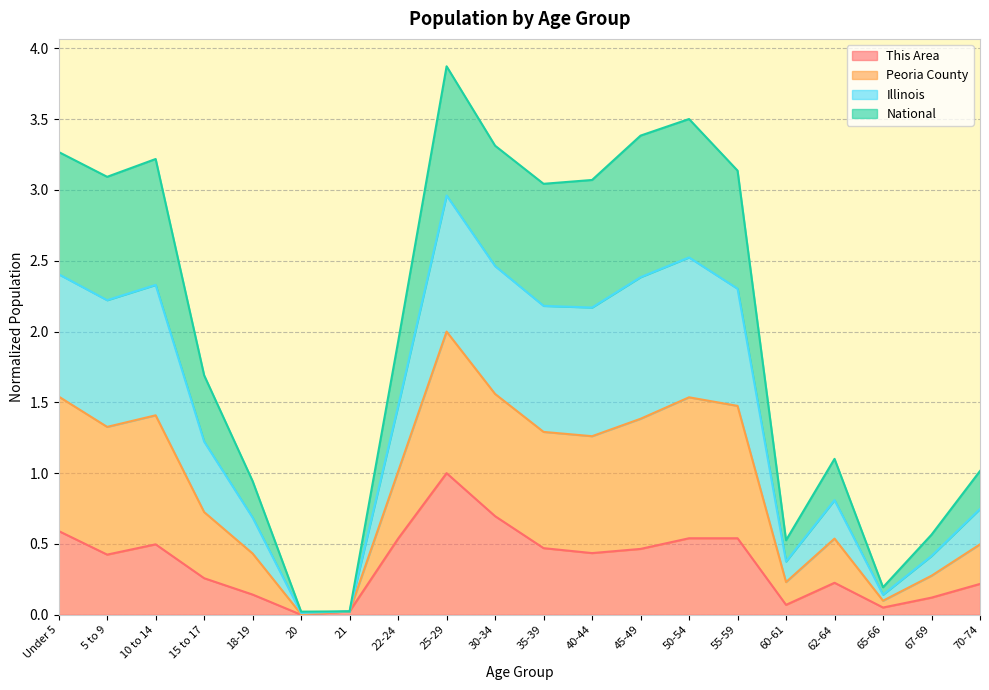

At which category does Illinois reach its first local peak?

10 to 14